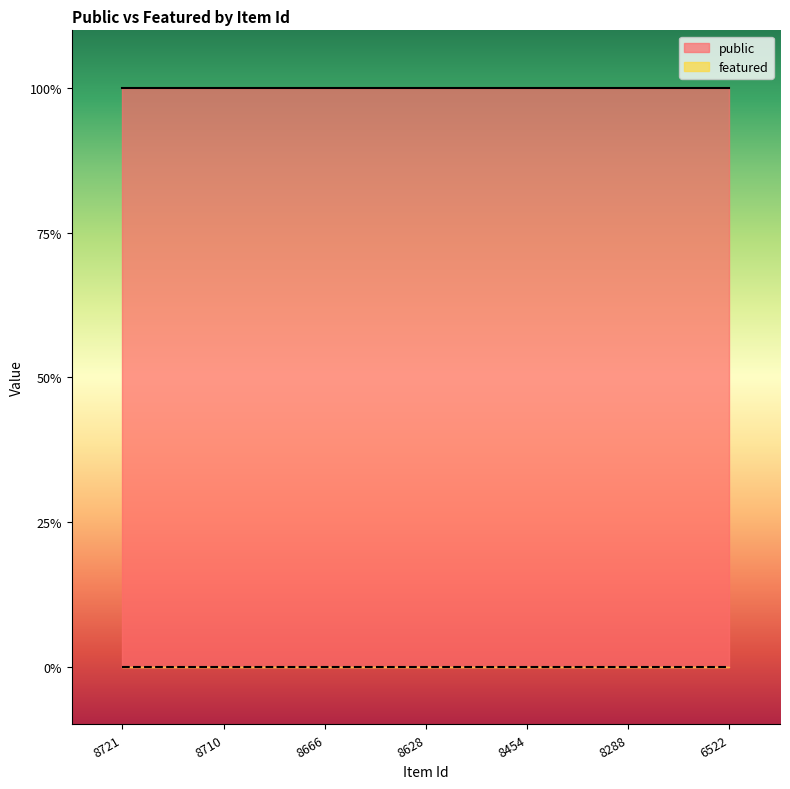

What are all the series names shown in the legend?

public, featured